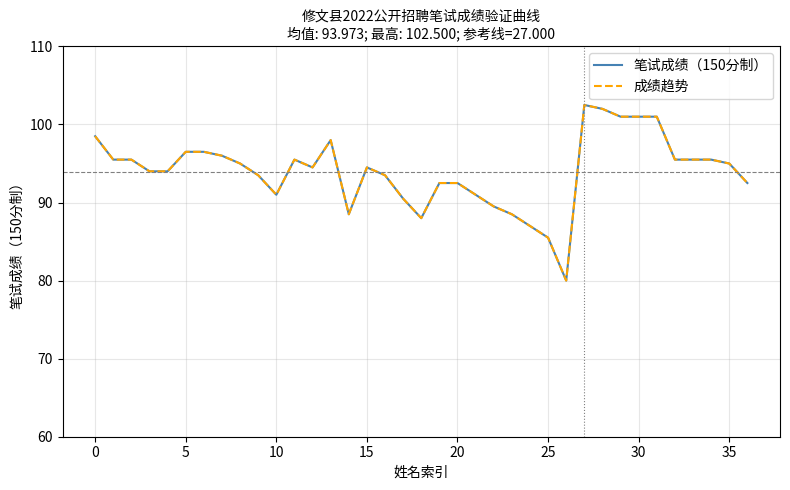

How many lines are shown in the chart?

2